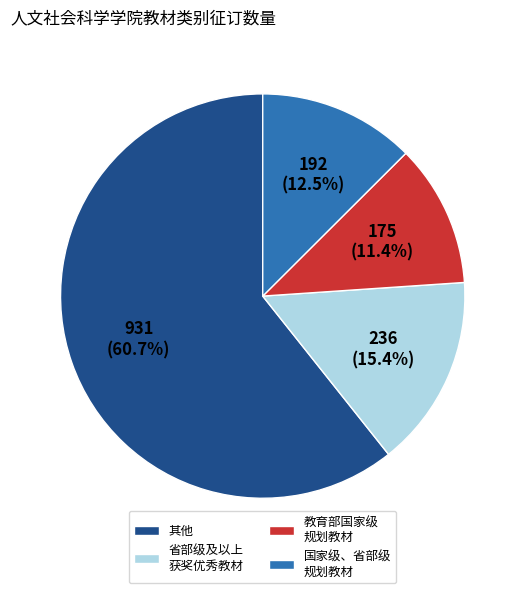

Which has a higher value, 国家级、省部级 规划教材 or 教育部国家级 规划教材?

国家级、省部级 规划教材